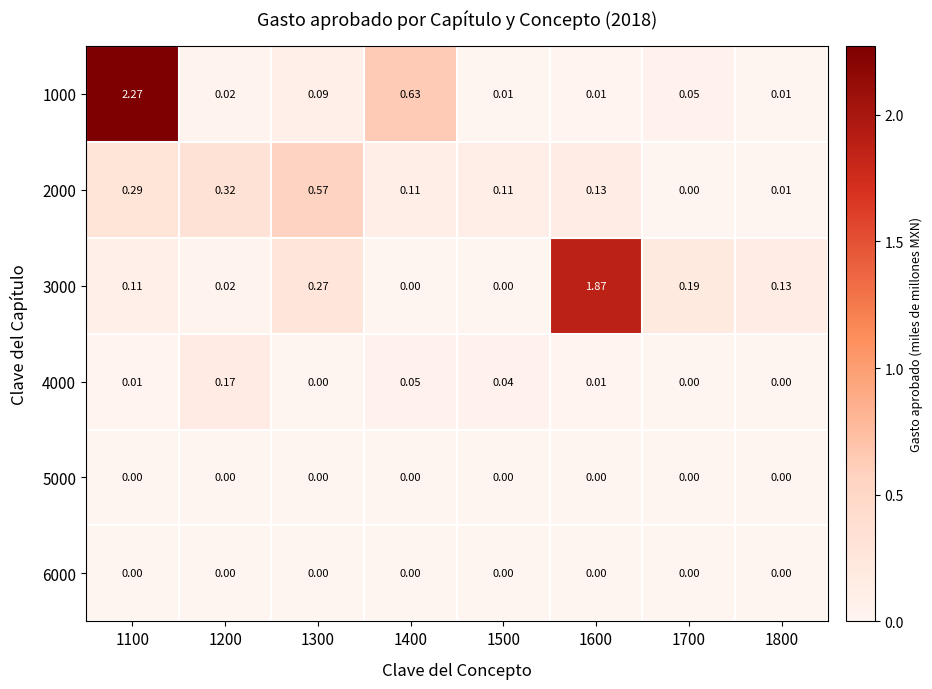

Is the value of 1000 at 1100 greater than the value of 5000 at 1400?

Yes